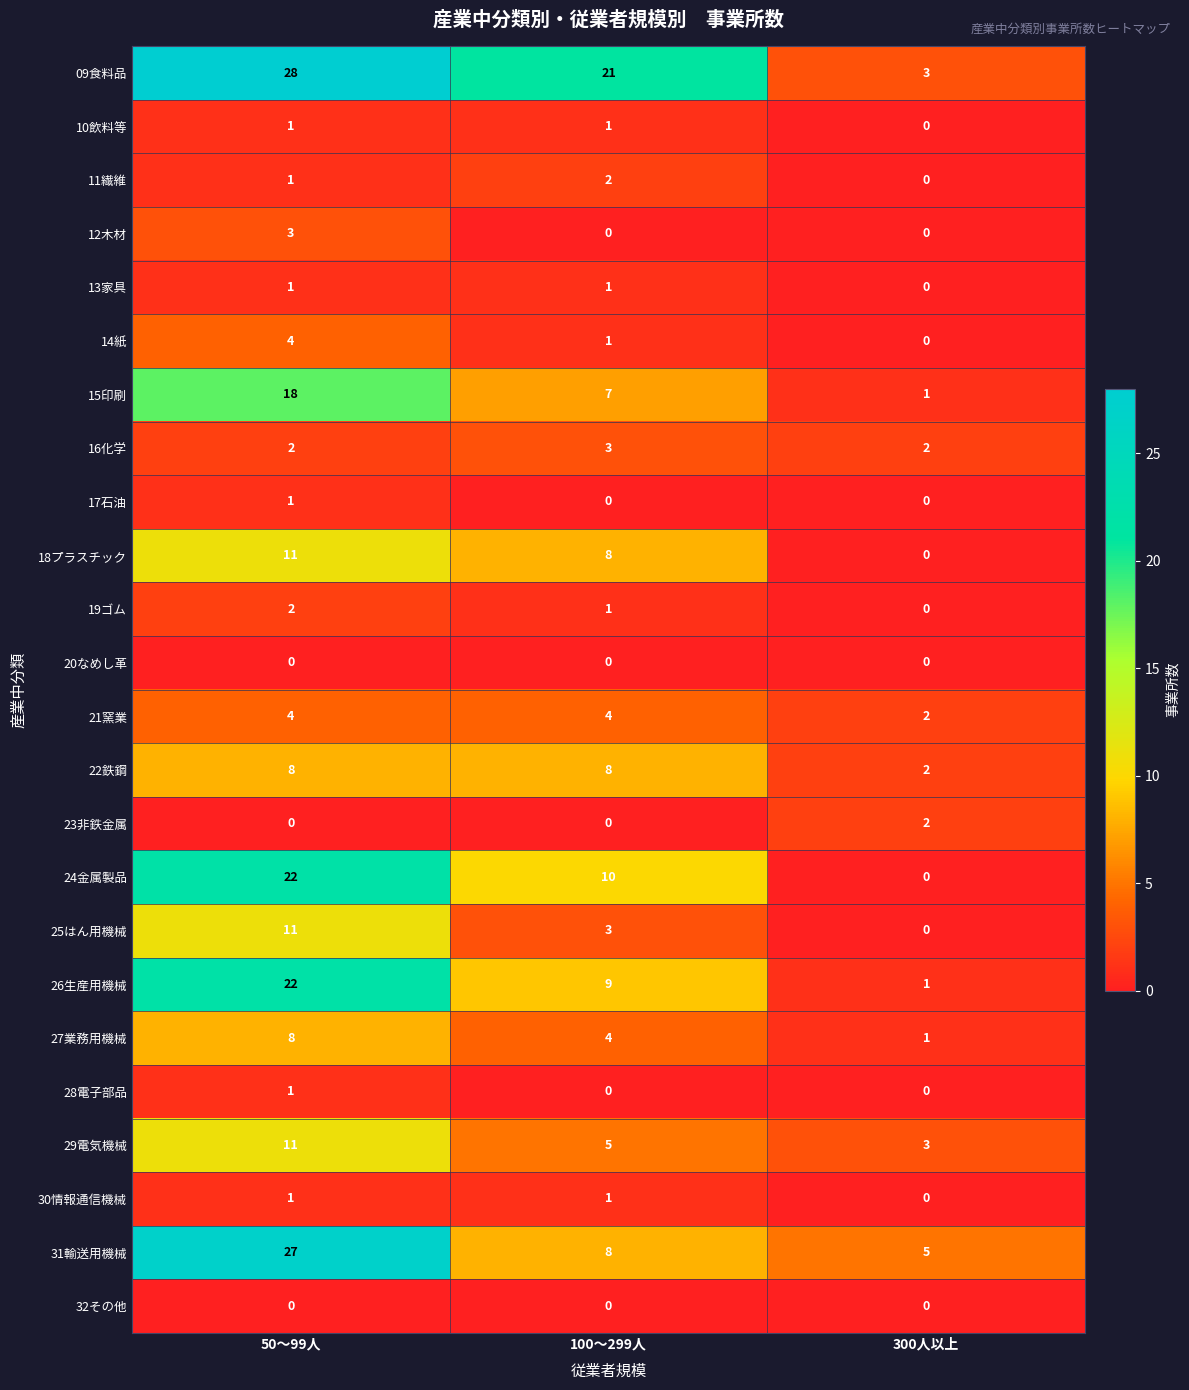

Which series has the largest range (max minus min)?

09食料品